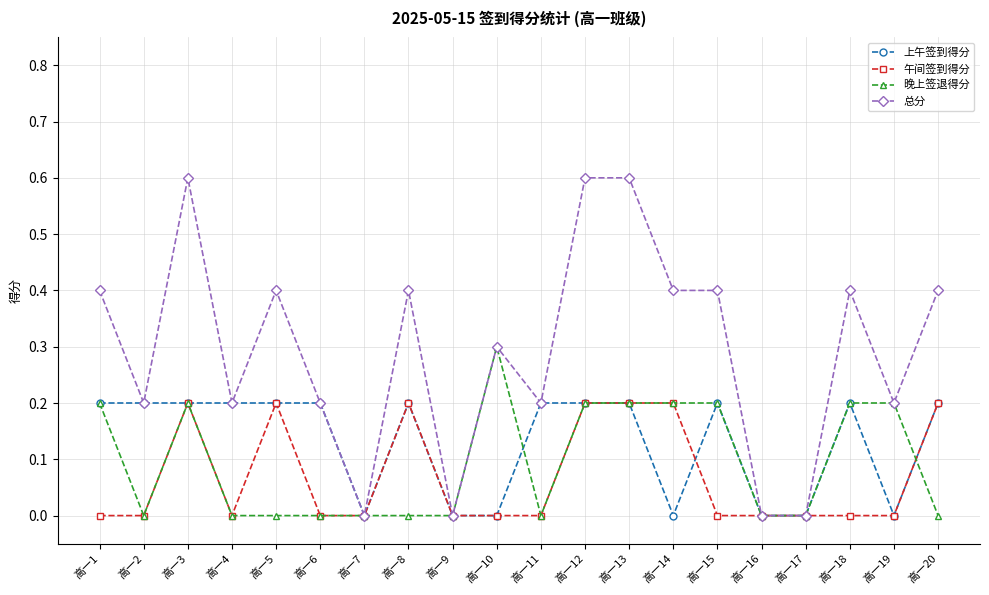

What is the total value across all series at 高一11?

0.4